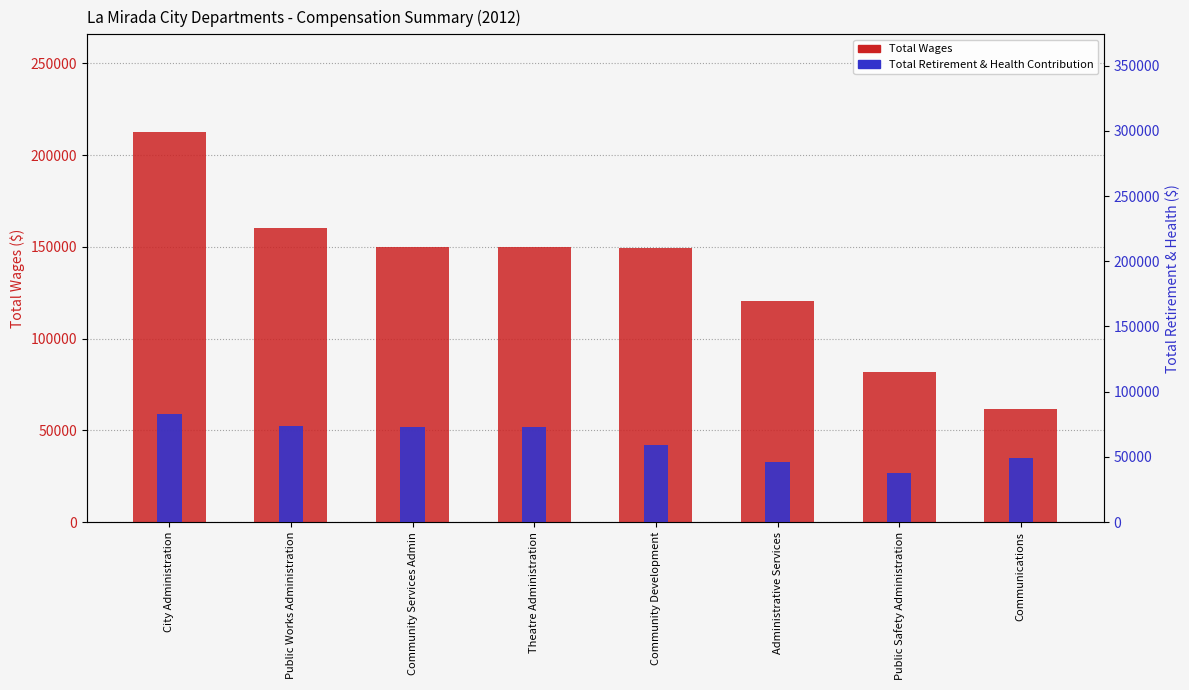

Reading left to right, what are all the values shown in this chart?

Total Wages: 212697	160287	150010	149866	149422	120284	82043	61657
Total Retirement & Health: 83095	74040	73240	72801	59304	46019	37491	49116